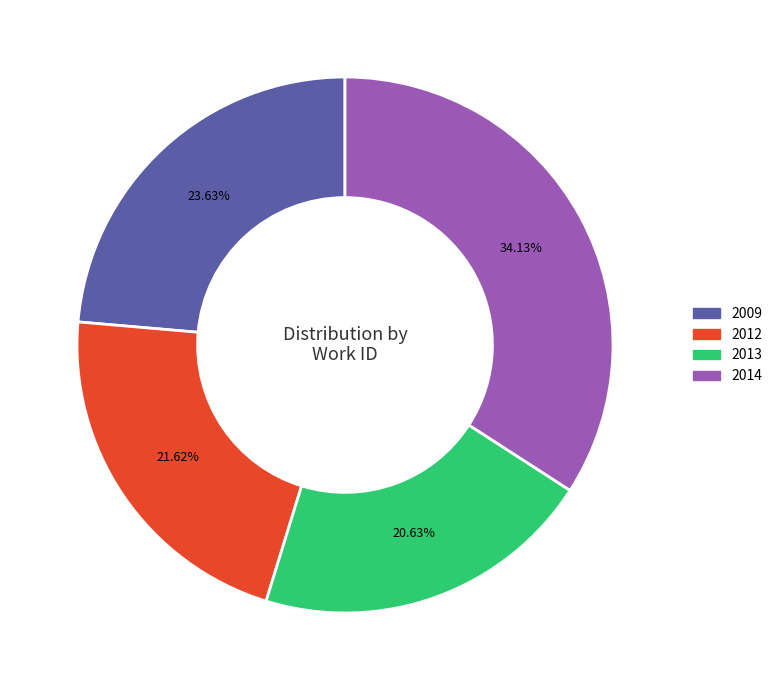

To the nearest percent, what is the difference between the largest and smallest slice percentages?

13%